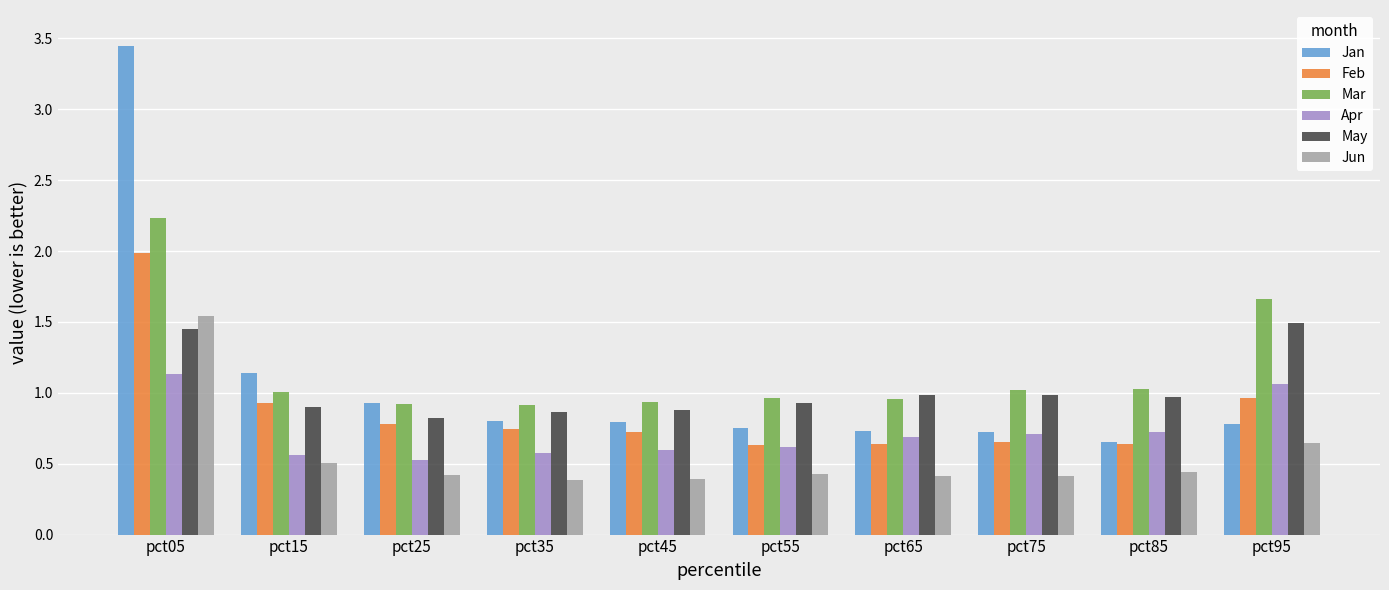

Which label corresponds to the largest value in the chart?

pct05